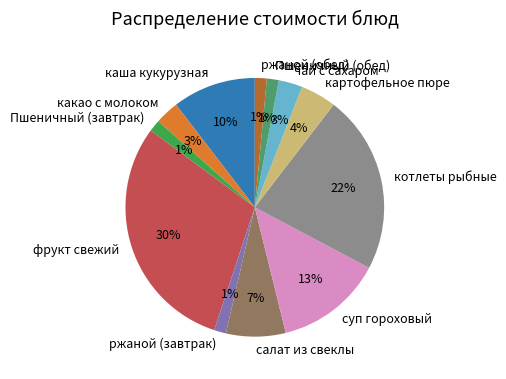

Is it true that каша кукурузная is 21% of the pie?

False